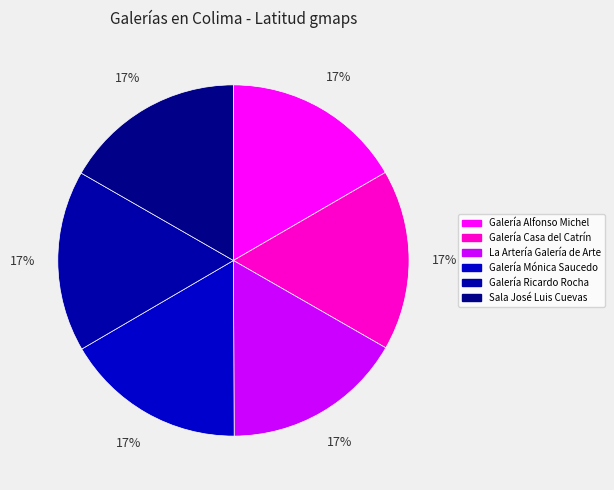

What percentage do Galería Alfonso Michel and Galería Mónica Saucedo together represent?

33.3%